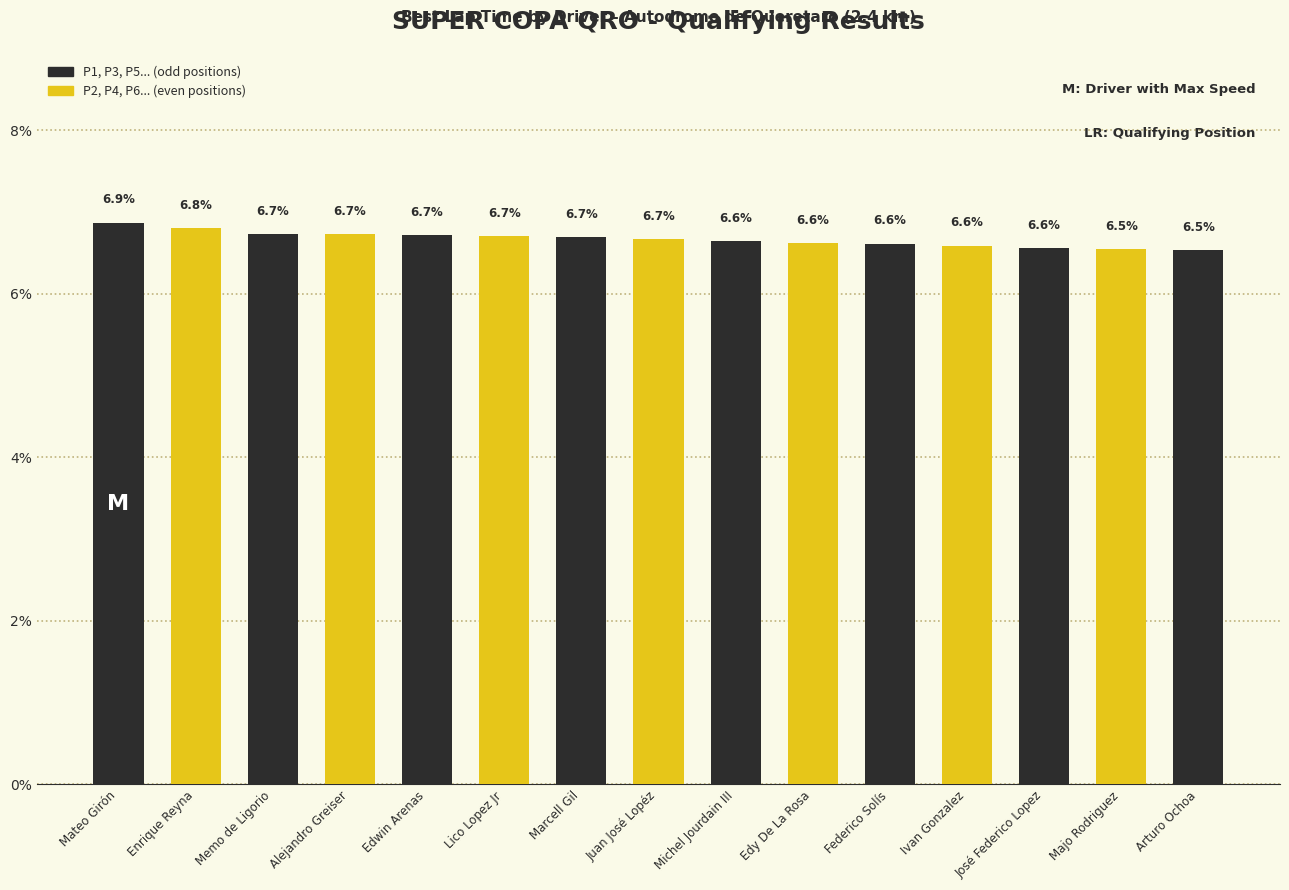

Is it true that the value at Majo Rodriguez is 6.5?

True